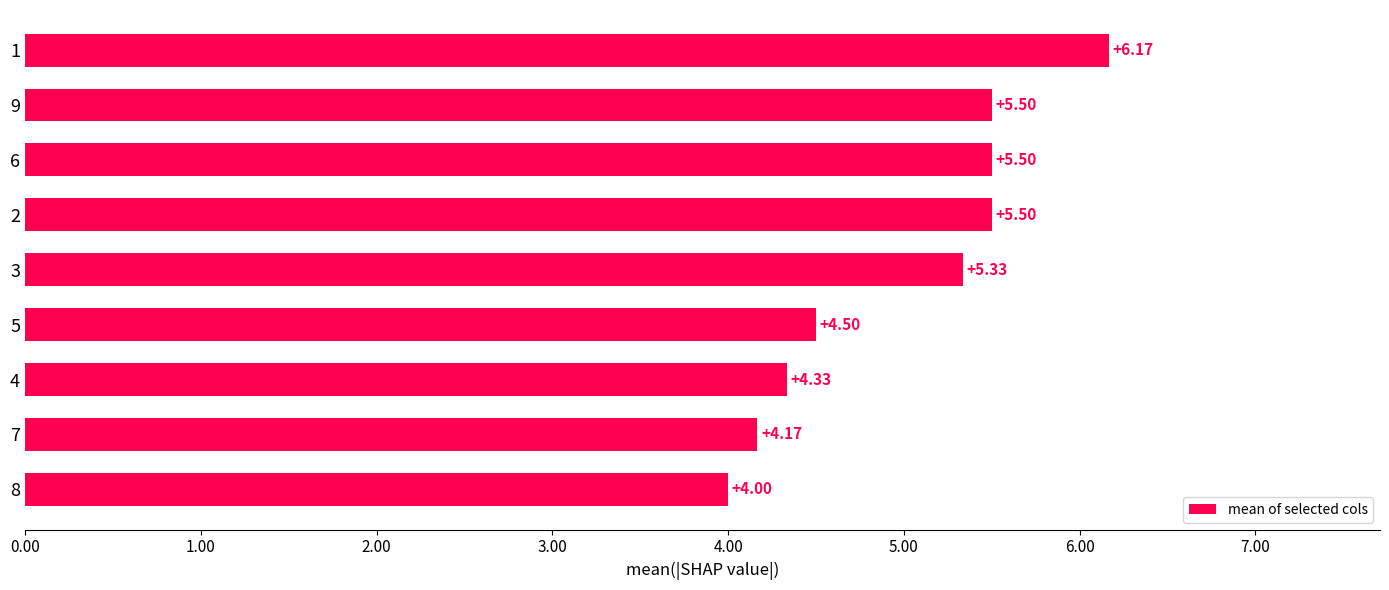

At which category does the chart reach its minimum across all series?

8